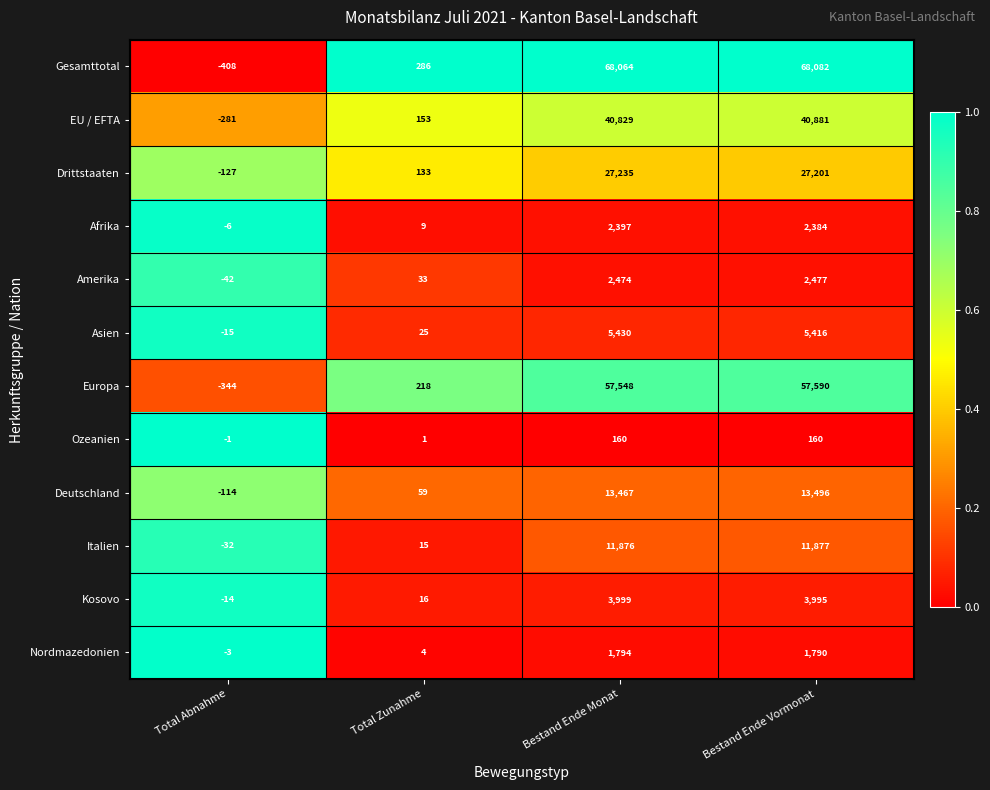

Rank the series at Total Abnahme from highest to lowest value.

Ozeanien, Nordmazedonien, Afrika, Kosovo, Asien, Italien, Amerika, Deutschland, Drittstaaten, EU / EFTA, Europa, Gesamttotal